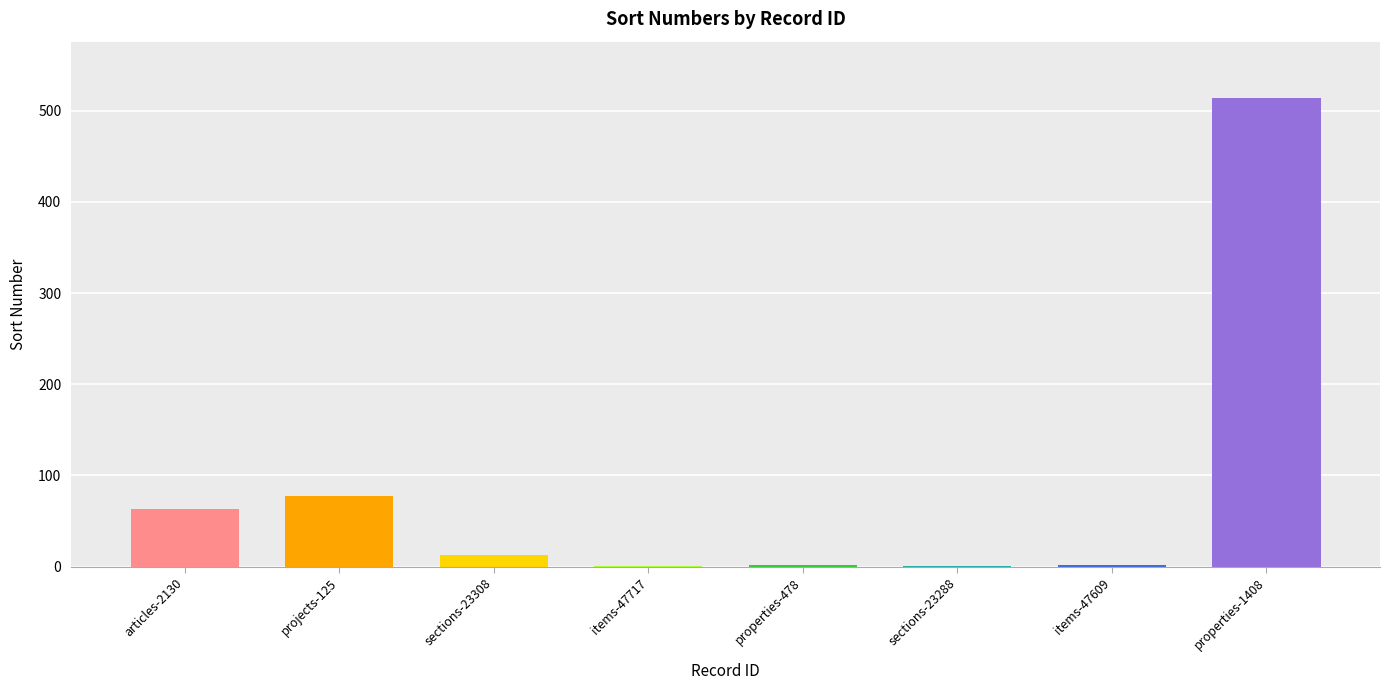

What is the change in value from articles-2130 to sections-23308?

-50